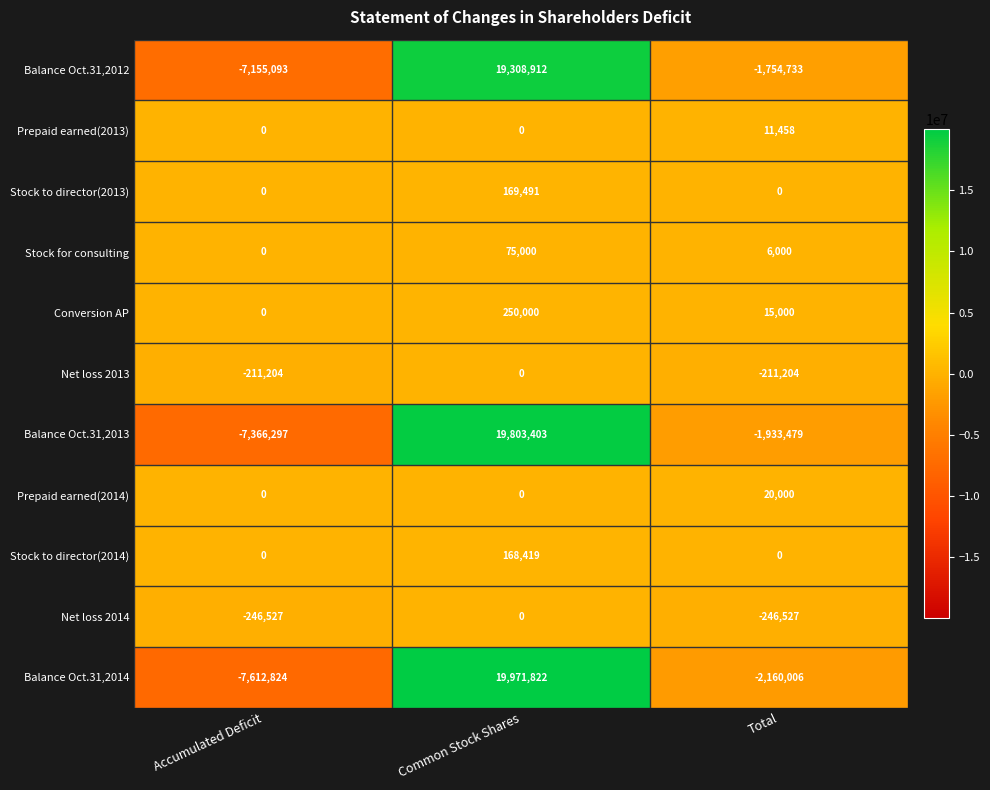

Which label corresponds to the smallest value in the chart?

Accumulated Deficit